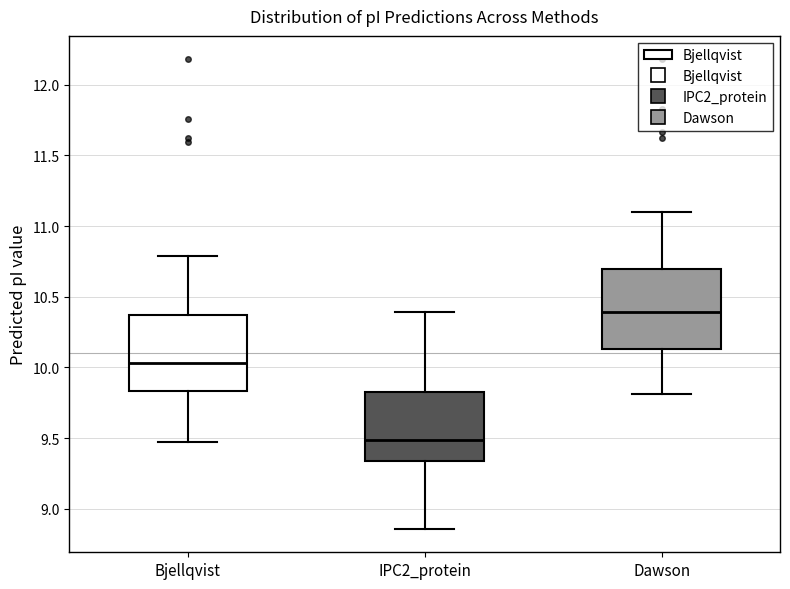

Reading left to right, transcribe this box plot: for each box, give where its median line is, the range the box spans, and where its two whiskers end, as read against the y-axis. The values are not printed on the chart, so give them approximately, as read against the axis.

Bjellqvist: median 10.05, box 9.85 to 10.35, whiskers 9.45 to 10.80
IPC2_protein: median 9.50, box 9.35 to 9.80, whiskers 8.85 to 10.40
Dawson: median 10.40, box 10.15 to 10.70, whiskers 9.80 to 11.10